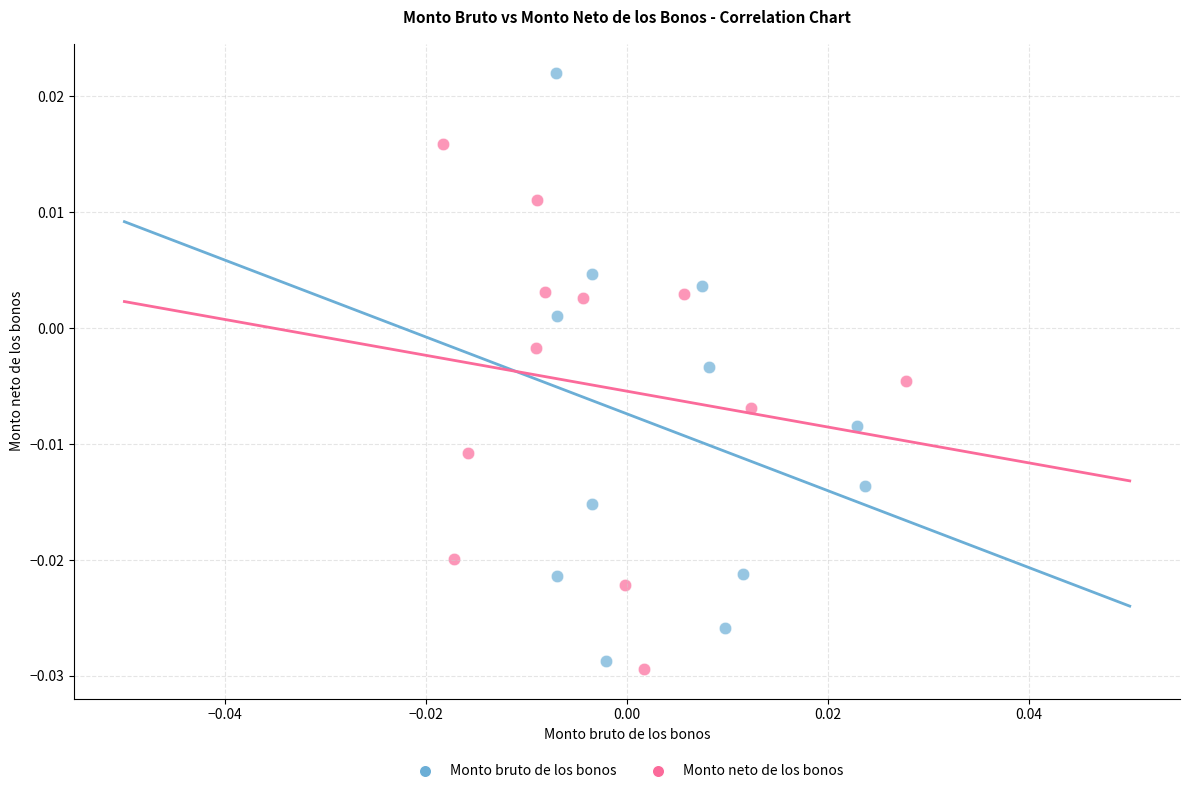

Which series has the largest Y range (max minus min)?

Monto bruto de los bonos